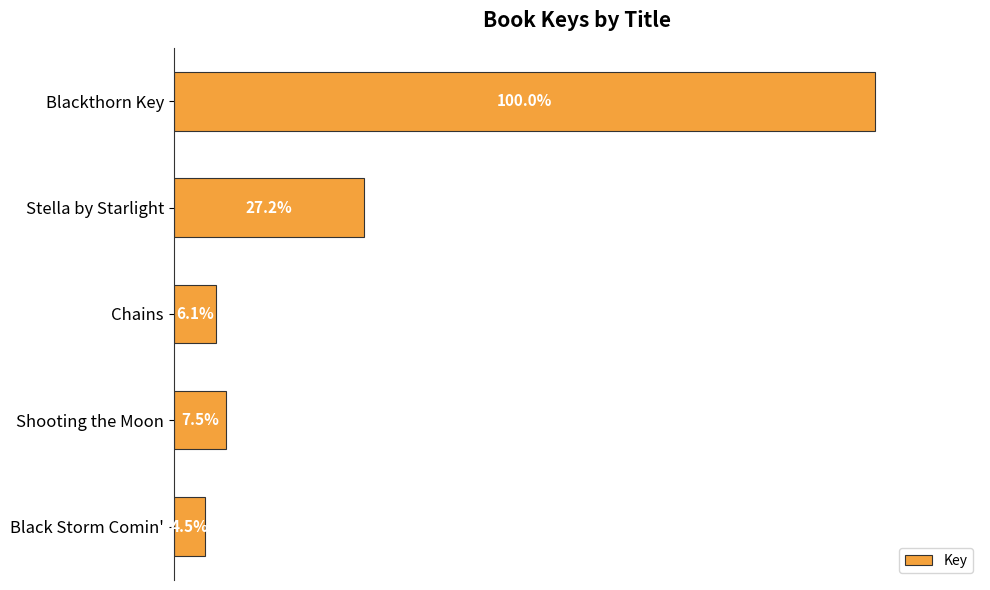

What is the smallest value displayed?

22565544